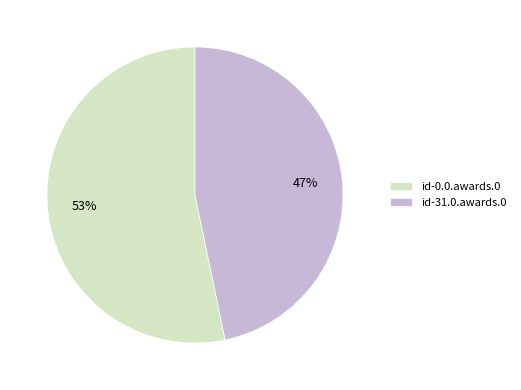

Is the sum of id-0.0.awards.0 and id-31.0.awards.0 greater than half?

Yes